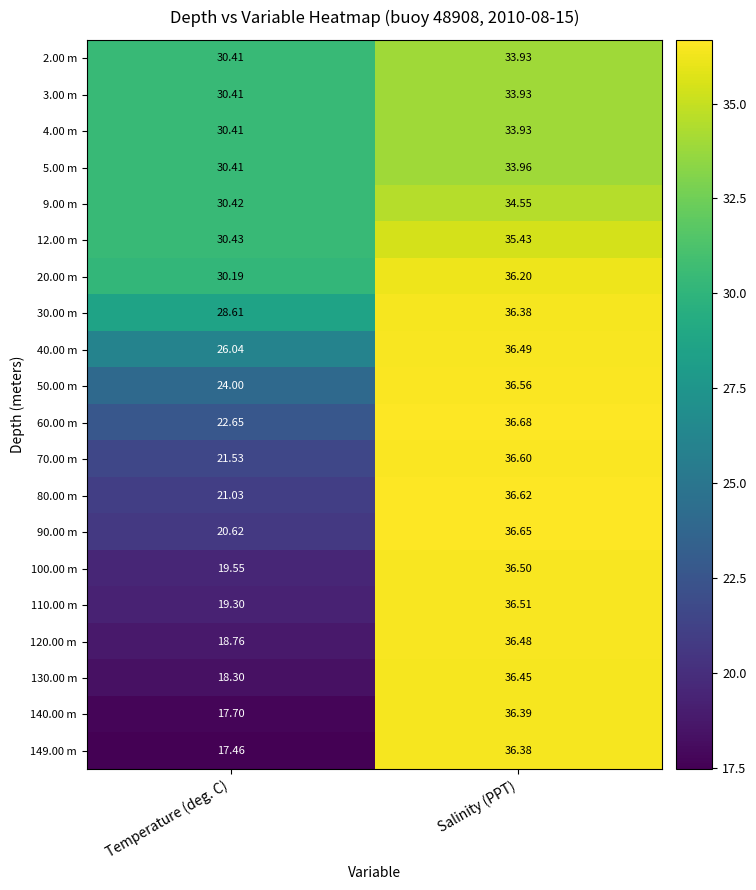

Which series has the largest total across all categories?

20.00 m